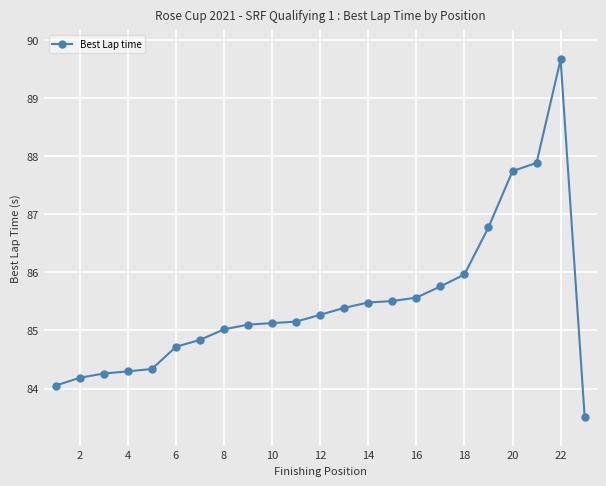

What is the difference between the maximum and minimum values?

6.1